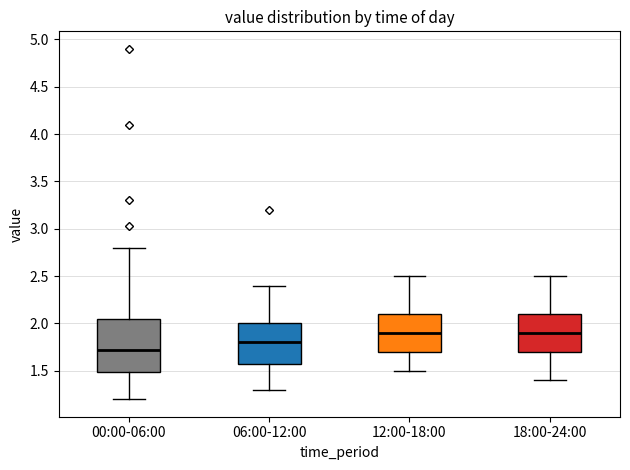

Which box is the tallest, from its lower edge to its upper edge?

00:00-06:00